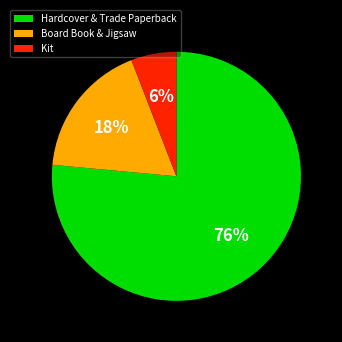

How many slices are in this pie chart?

3